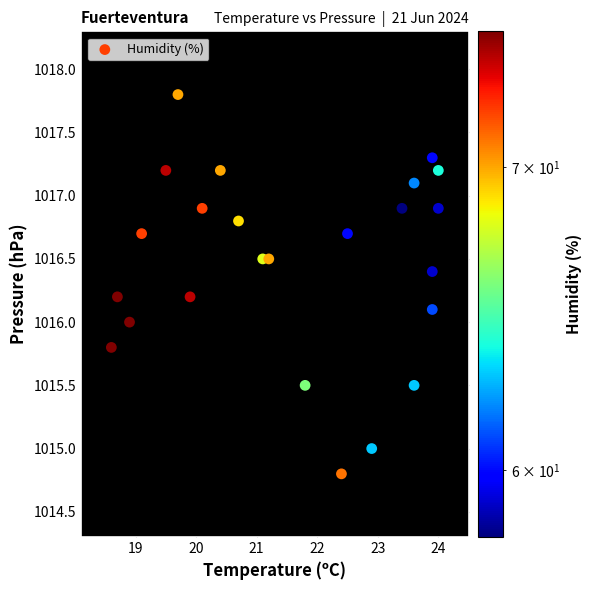

What is the range of Y values (max minus min)?

3.0